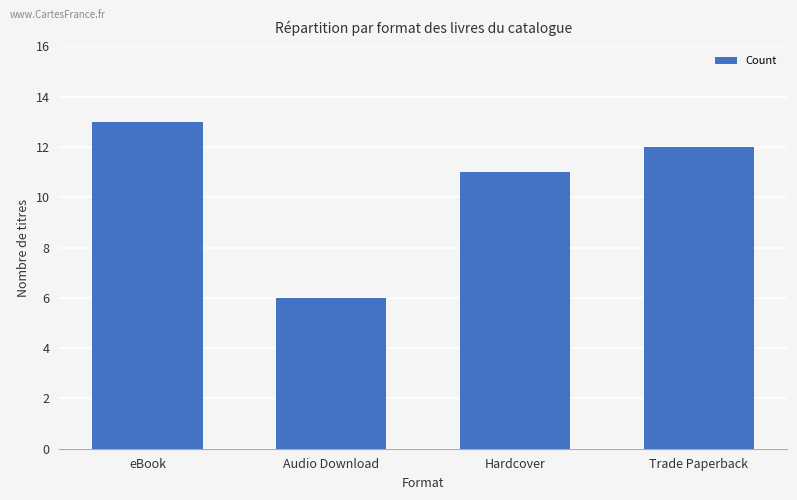

Reading left to right, what are all the values shown in this chart?

eBook=13	Audio Download=6	Hardcover=11	Trade Paperback=12